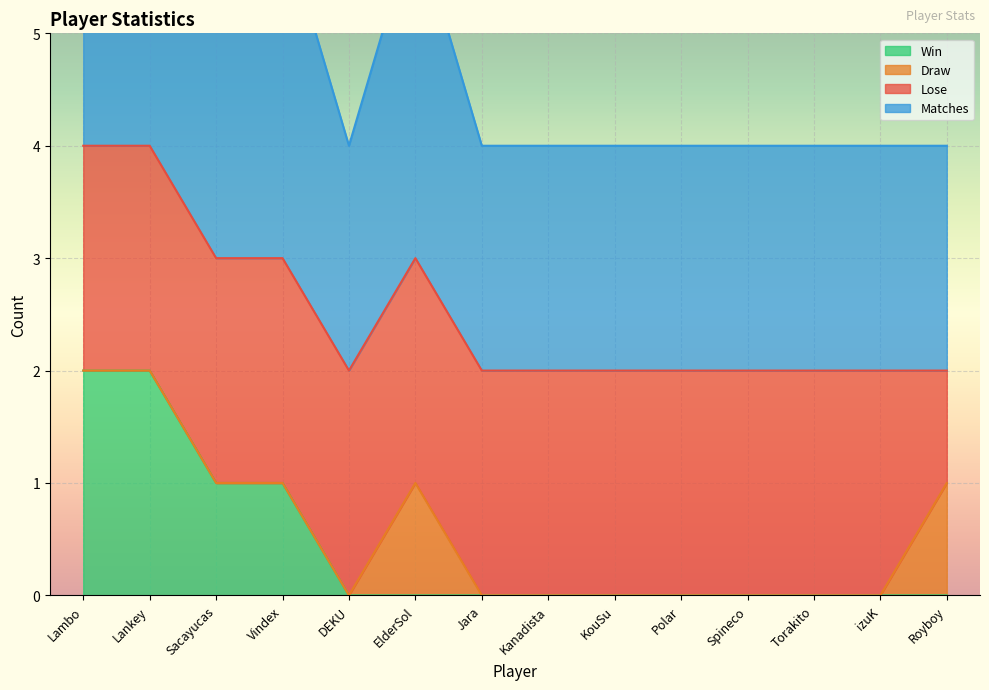

Is it true that Matches equals 2 at KouSu?

True